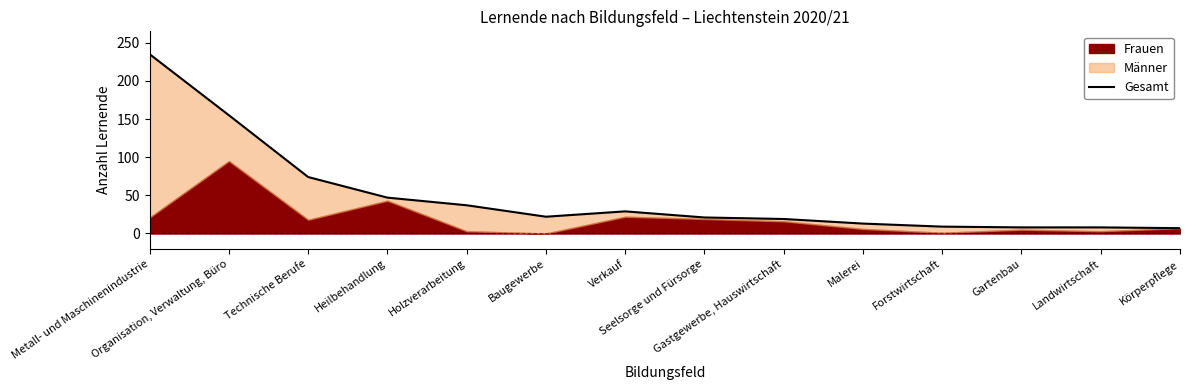

Where is the data nearest to the value 121?

Organisation, Verwaltung, Büro